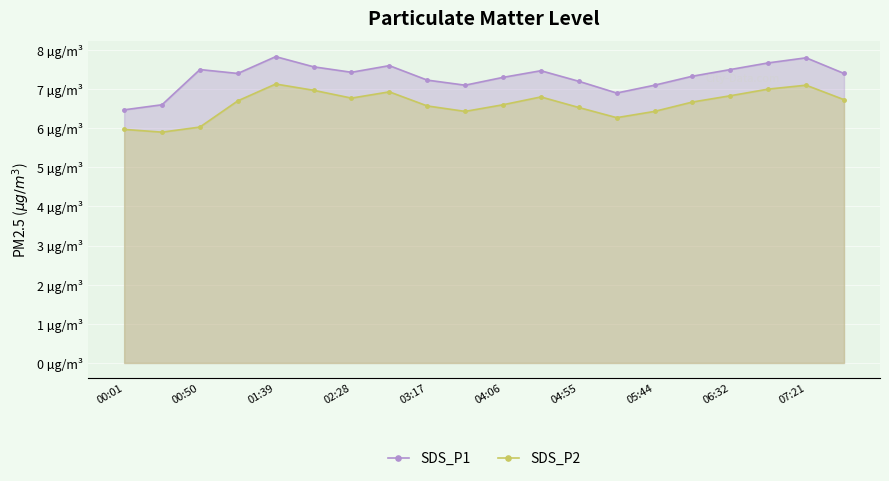

What is the minimum value for SDS_P2?

5.9